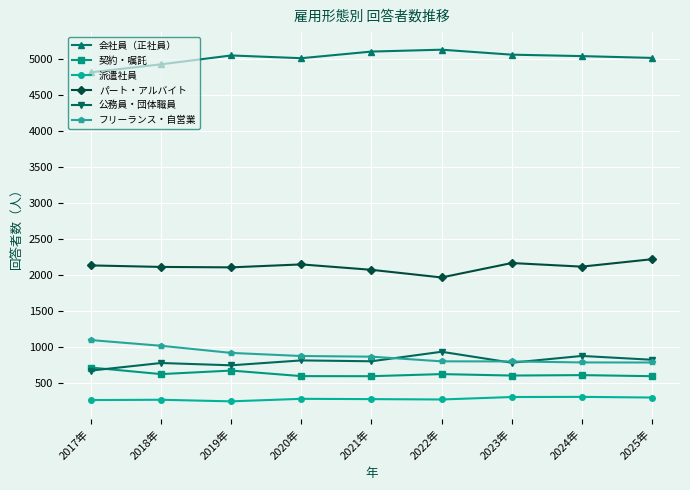

What are all the series names shown in the legend?

会社員（正社員）, 契約・嘱託, 派遣社員, パート・アルバイト, 公務員・団体職員, フリーランス・自営業